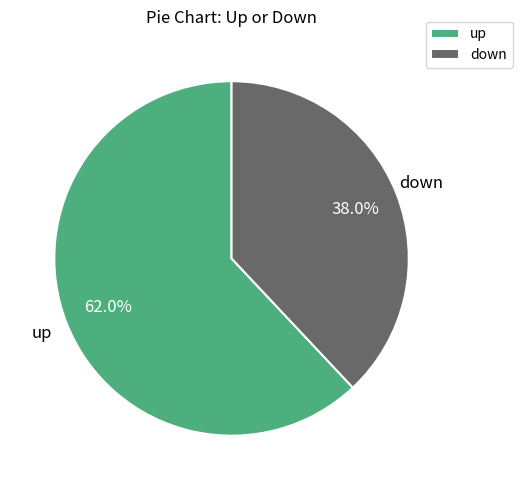

How many slices are in this pie chart?

2